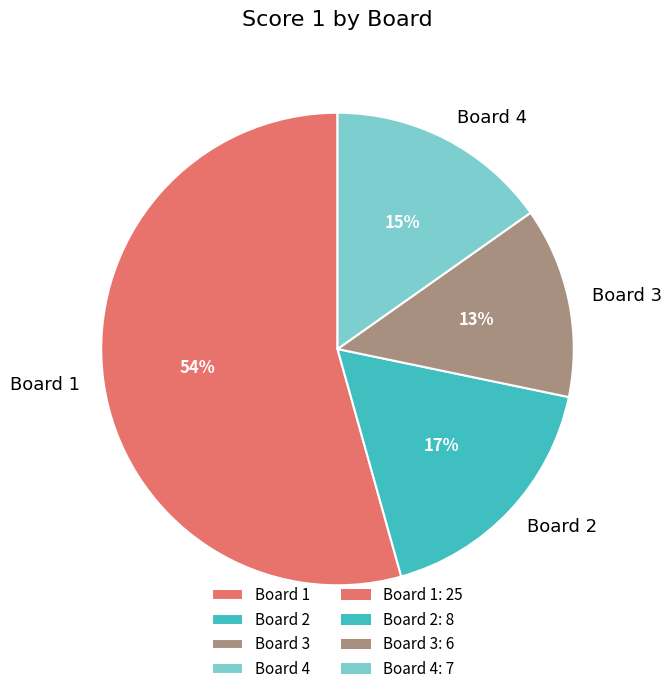

Which has a higher value, Board 1 or Board 4?

Board 1